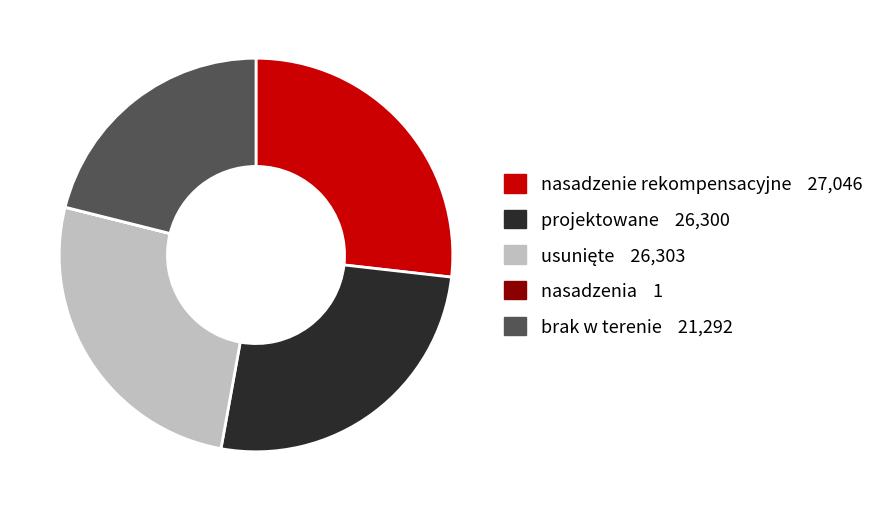

True or false: brak w terenie accounts for 34% of the total.

False